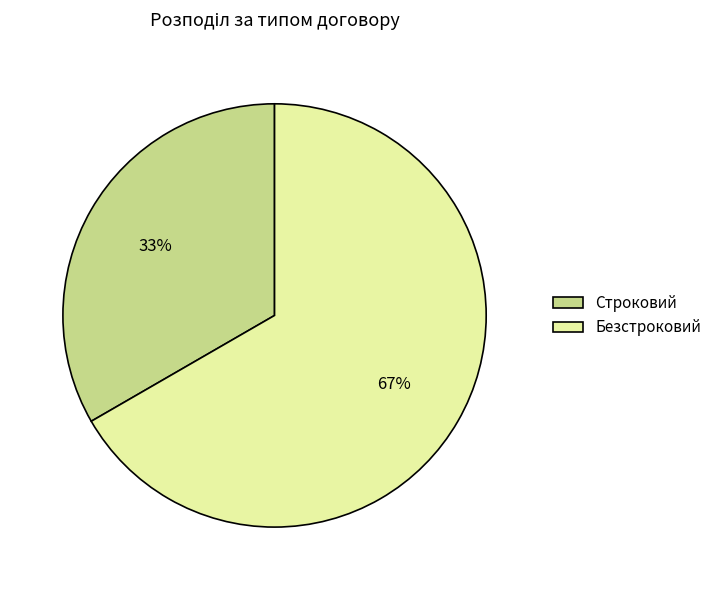

Rank the categories by value from highest to lowest.

Безстроковий, Строковий